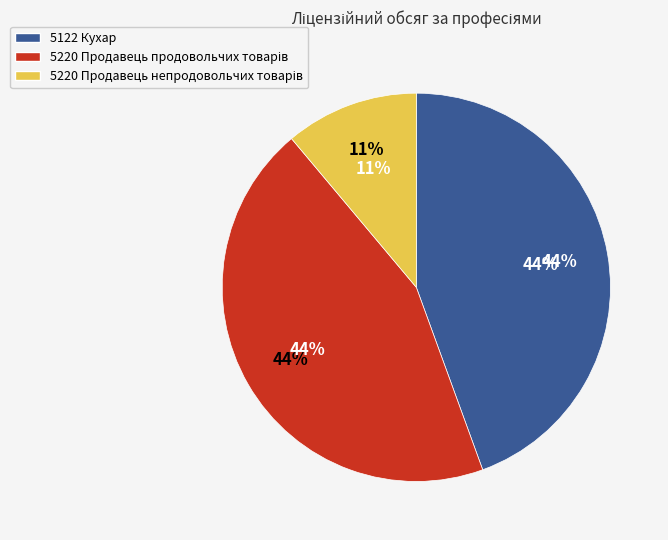

Which slice is the largest?

5122 Кухар